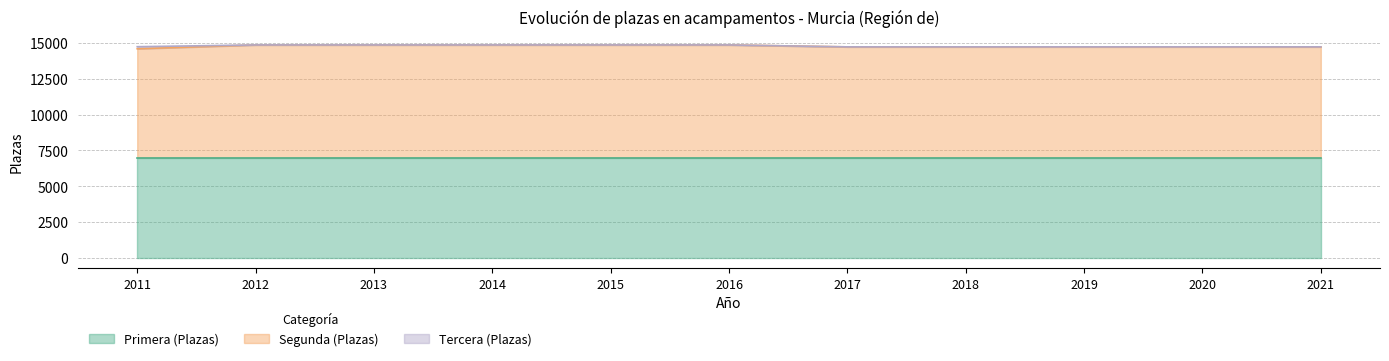

What is the difference between the maximum and minimum values in the Segunda (Plazas) series?

267